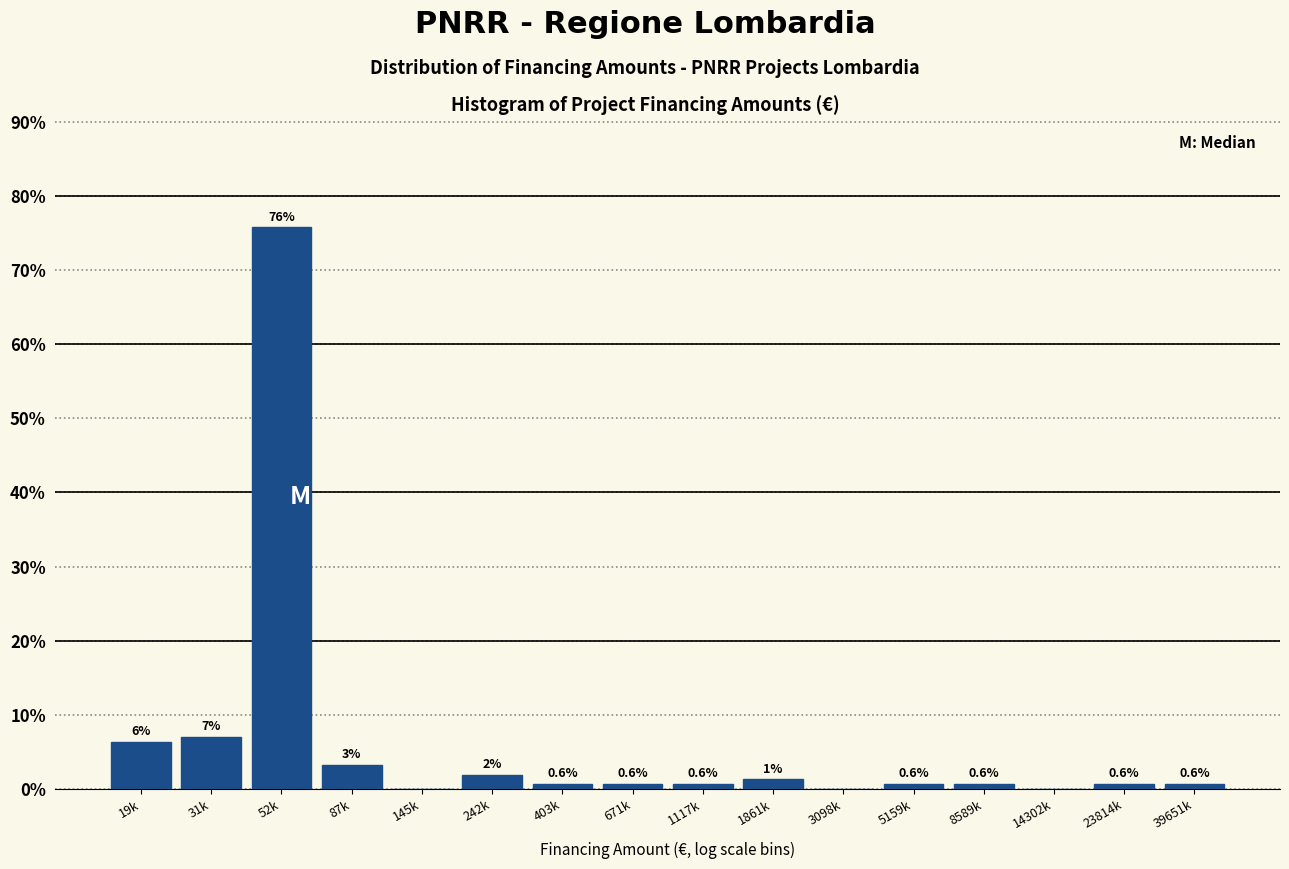

Which category has the highest value across all series?

52k